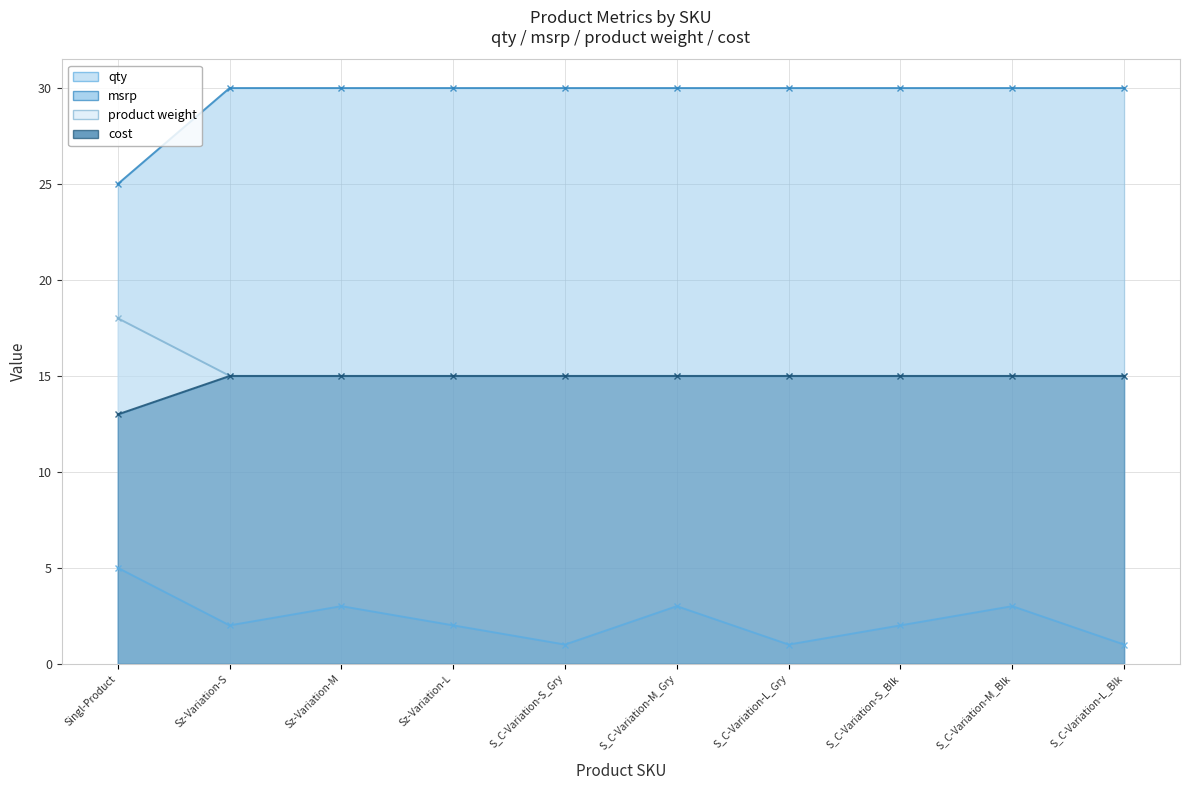

Does the chart display data point markers on the line(s)?

Yes